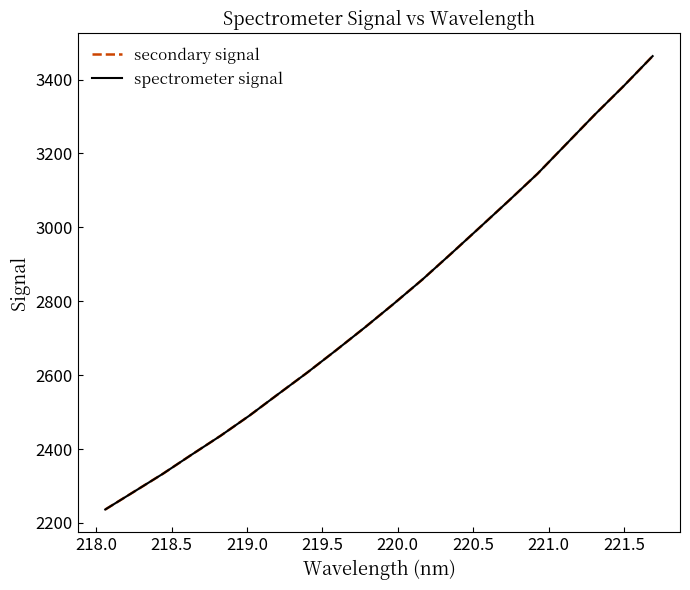

What is the minimum value shown in the chart?

2236.3